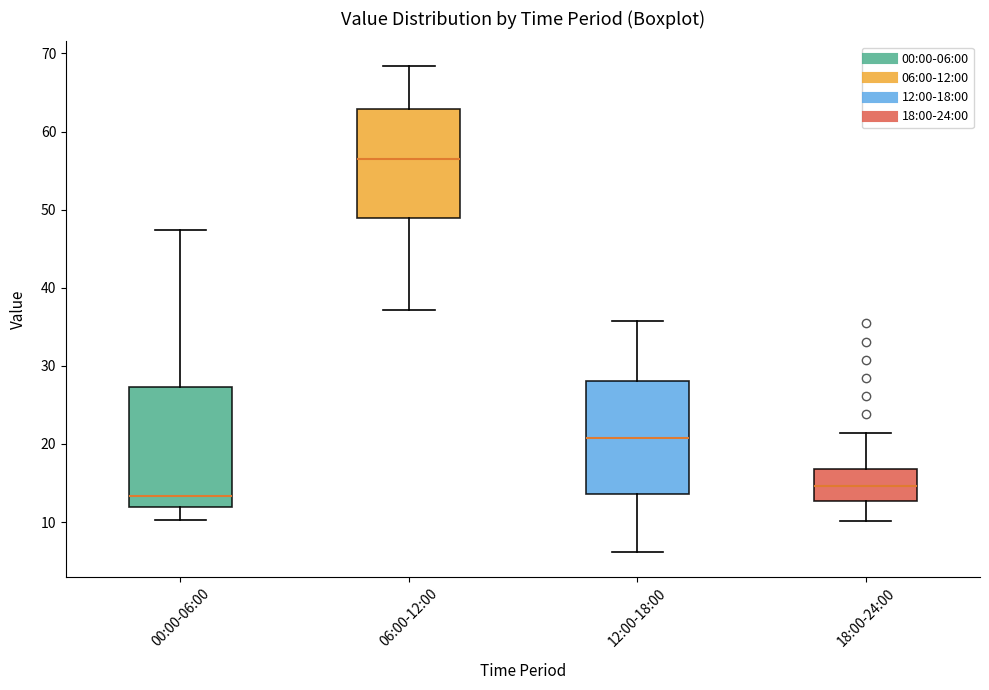

Where is the lower edge of the box for 18:00-24:00 on the y-axis? The values are not printed on the chart, so give them approximately, as read against the axis.

13